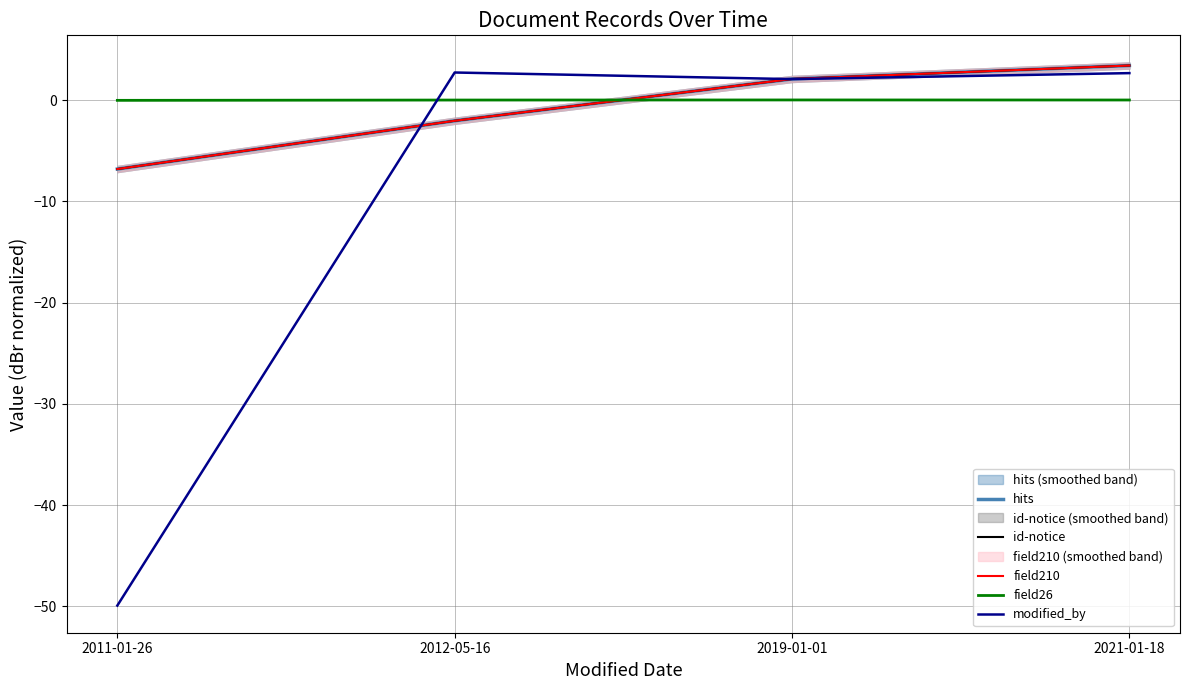

Where is hits nearest to the value -1?

2012-05-16